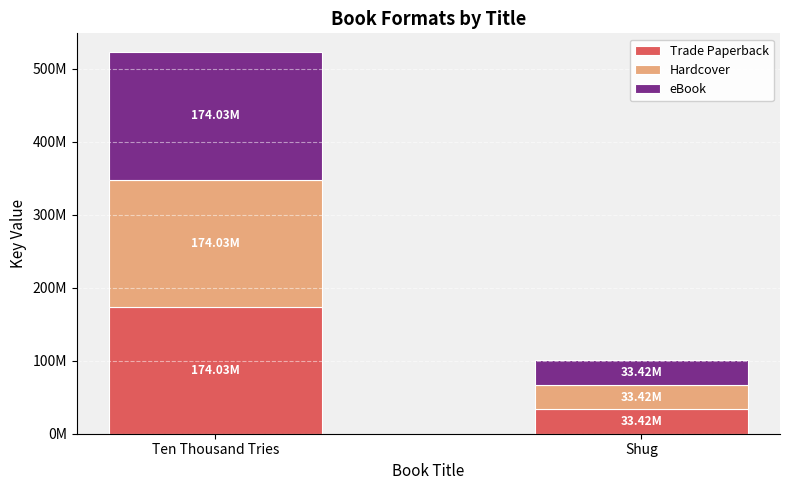

What are all the series names shown in the legend?

Trade Paperback, Hardcover, eBook